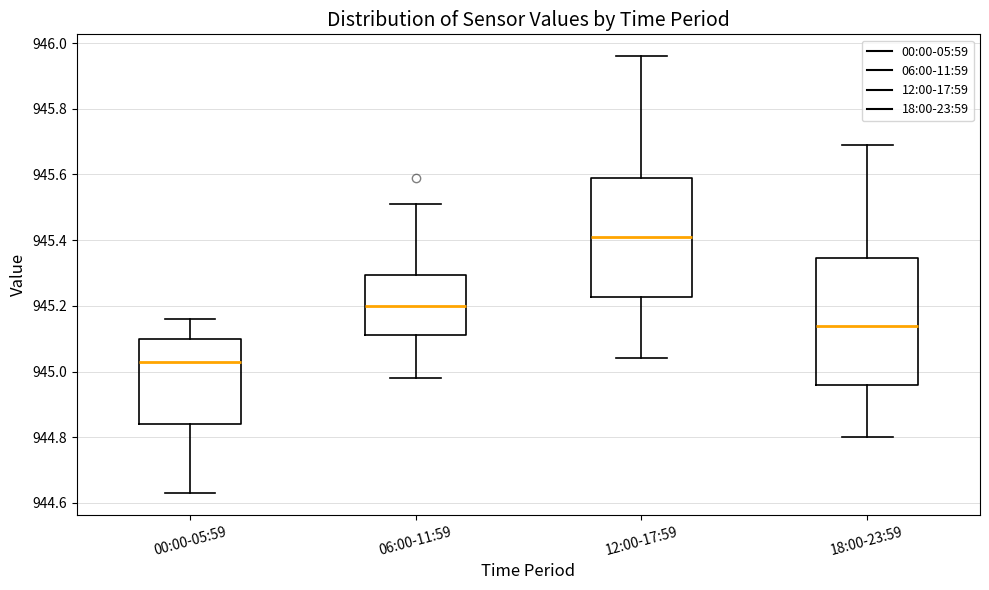

Where does the upper whisker of the box for 18:00-23:59 end on the y-axis? The values are not printed on the chart, so give them approximately, as read against the axis.

945.70